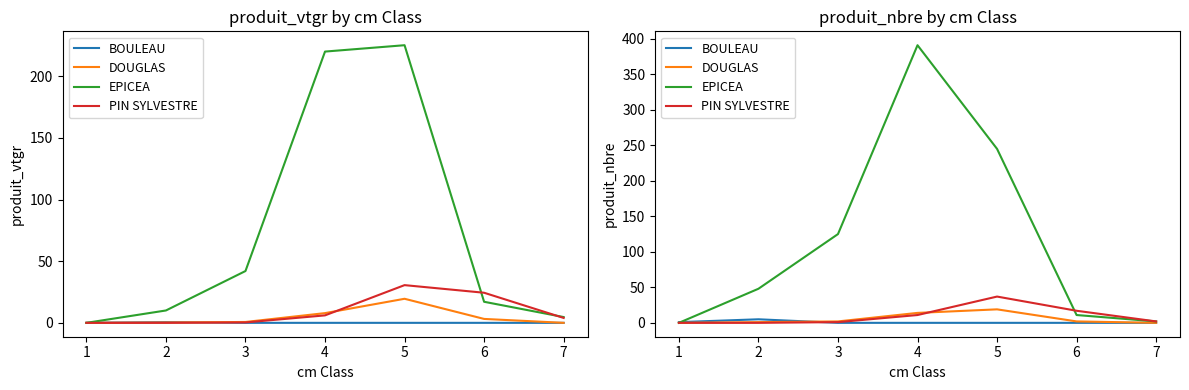

What is the sum of all DOUGLAS values?

38